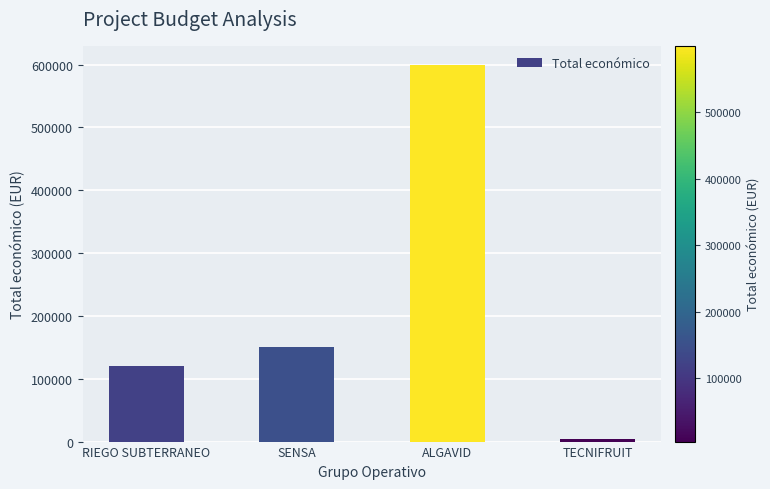

At which label is the value closest to 302261?

SENSA